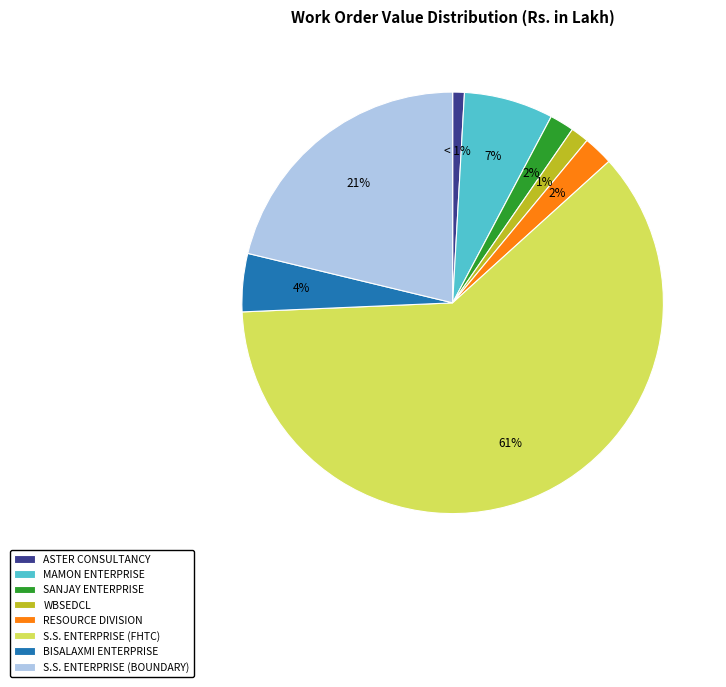

To the nearest percent, what portion does MAMON ENTERPRISE represent?

7%